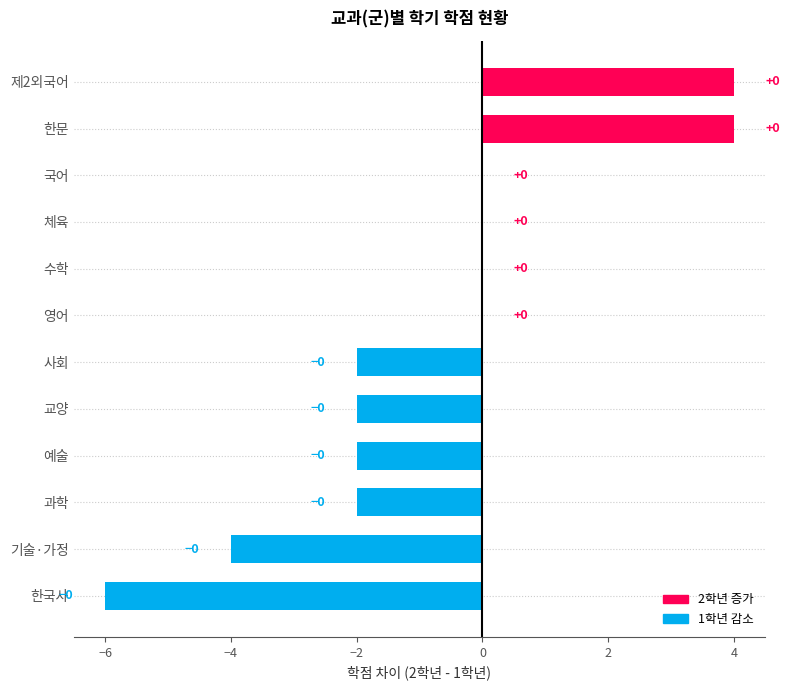

What is the change in value from 기술·가정 to 한문?

+8